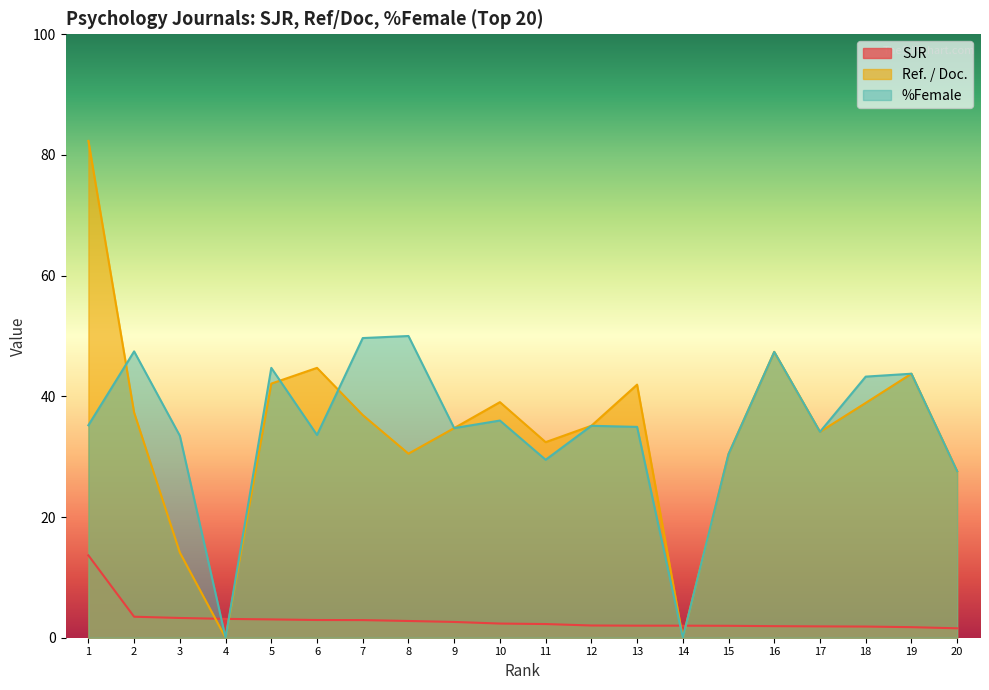

Which series has the largest total across all categories?

Ref. / Doc.